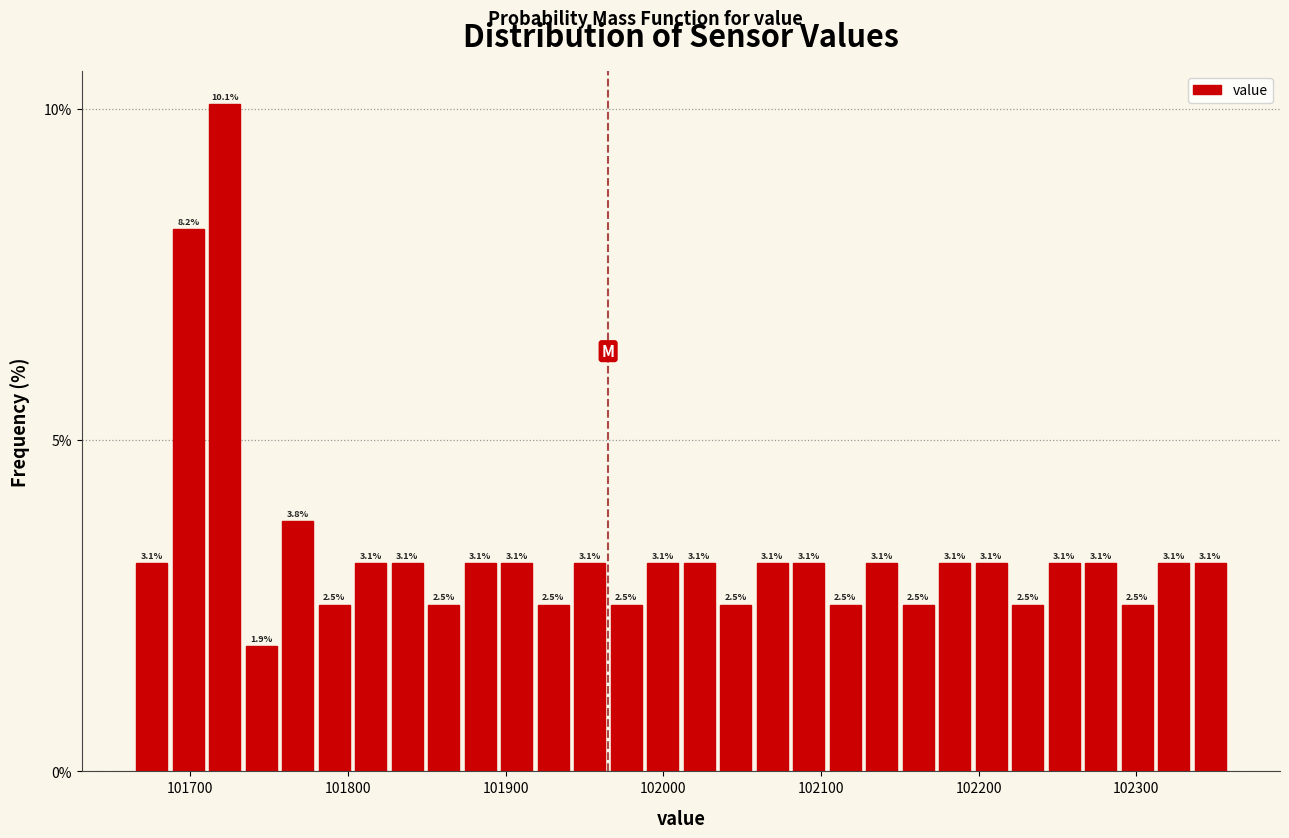

Around what value on the x-axis is the tallest bar? Give the approximate position of its centre, as read against the axis.

101720